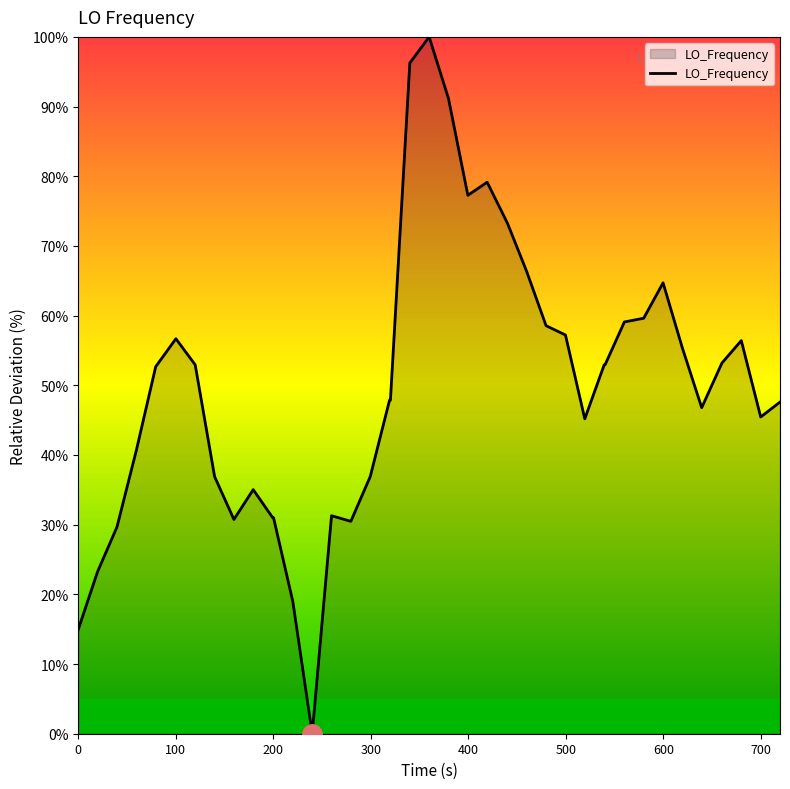

What is the greatest value displayed?

100.0